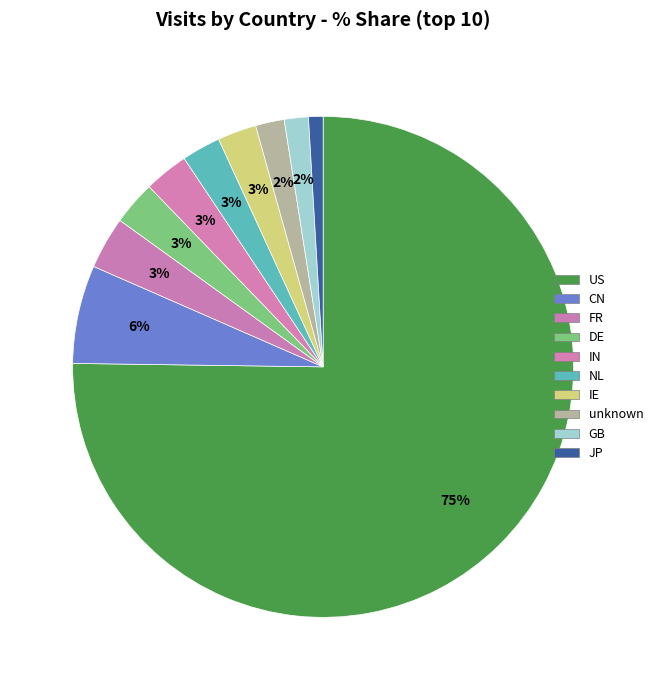

To the nearest percent, what is the difference between the IE and JP slice percentages?

2%